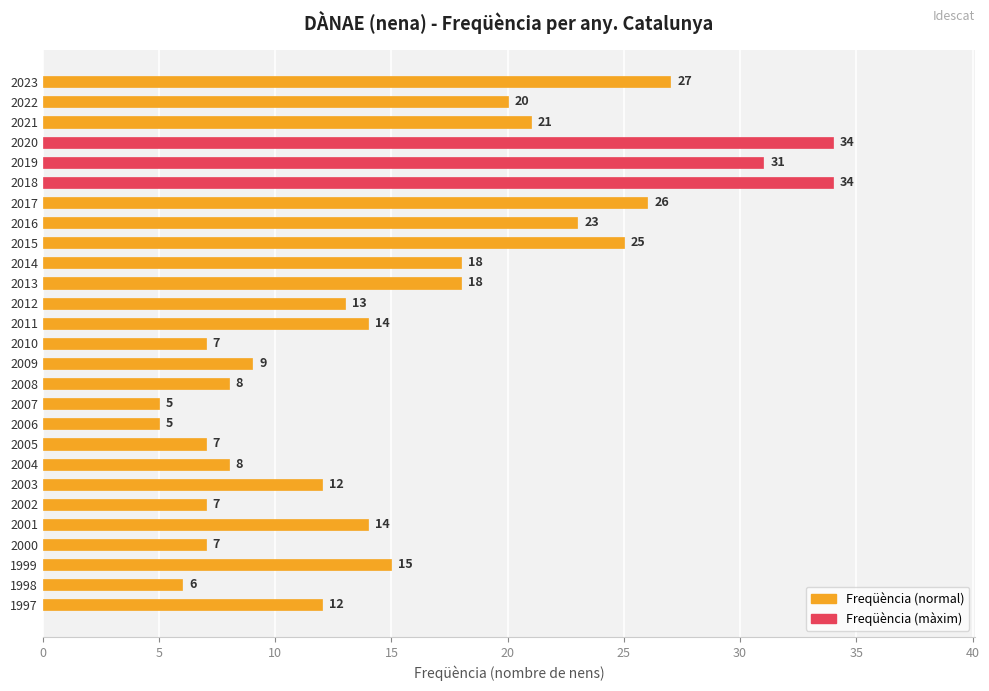

Approximately how many times larger is the value at 2007 compared to 2010?

0.7